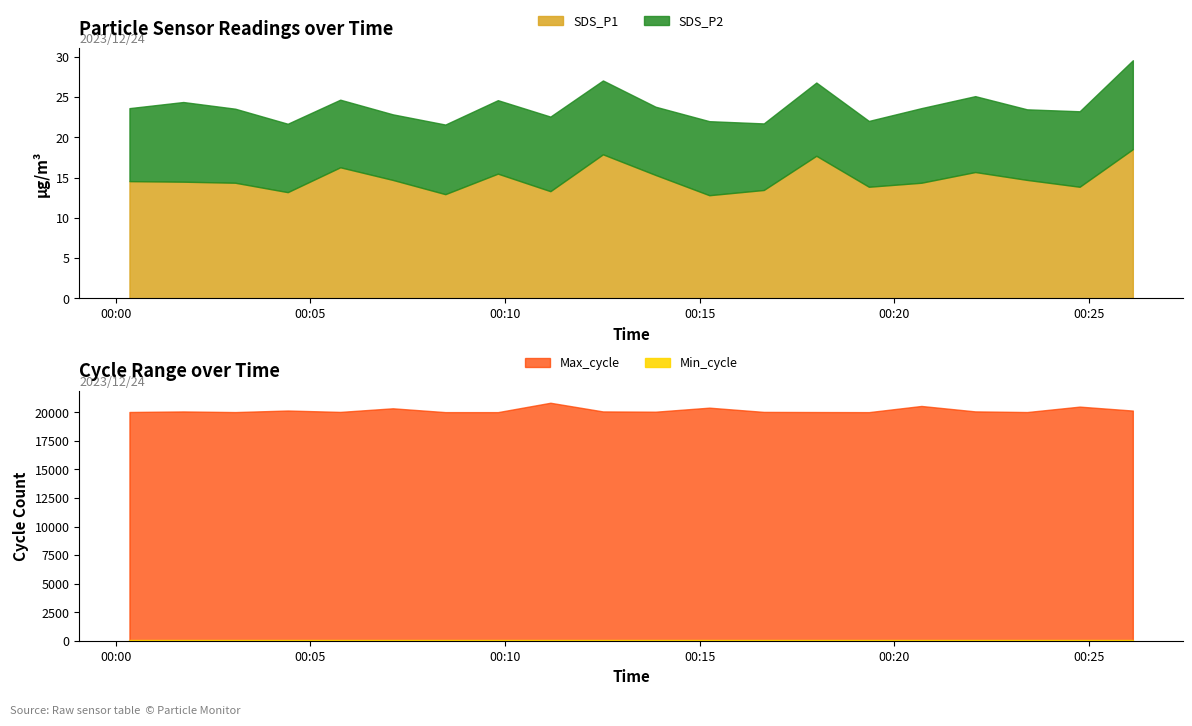

What are all the series names shown in the legend?

SDS_P1, SDS_P2, Max_cycle, Min_cycle